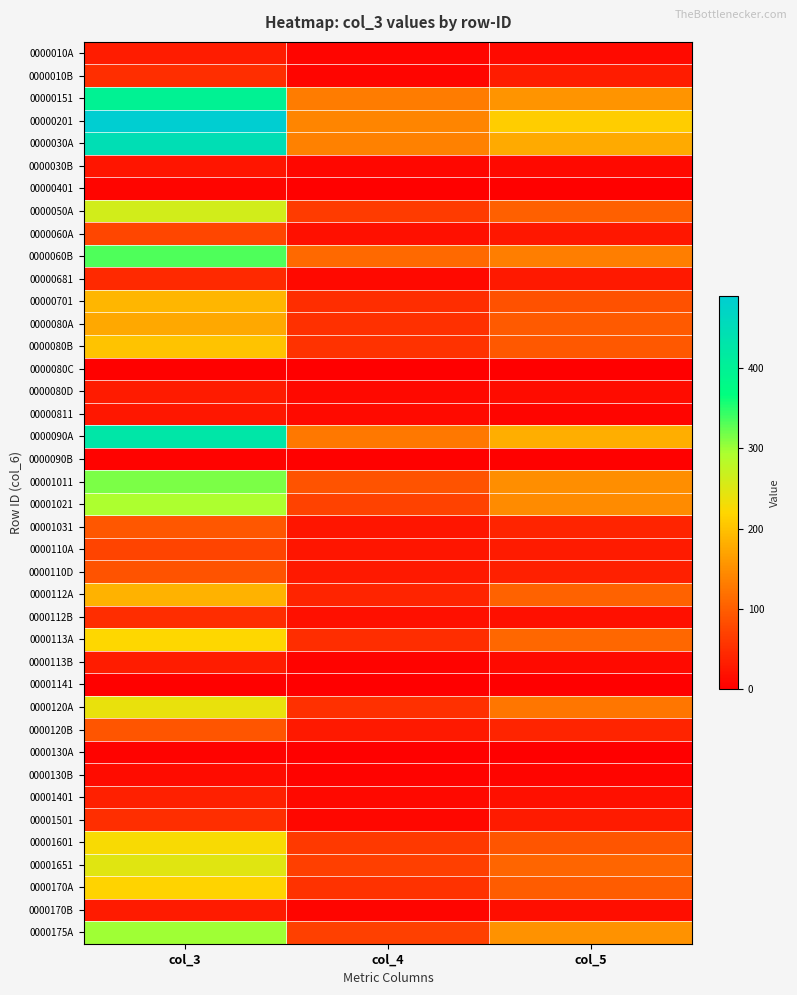

Reading left to right, list all the values displayed in this chart.

0000010A: col_3=31	col_4=7	col_5=13
0000010B: col_3=51	col_4=6	col_5=32
00000151: col_3=396	col_4=130	col_5=156
00000201: col_3=489	col_4=140	col_5=211
0000030A: col_3=446	col_4=136	col_5=176
0000030B: col_3=23	col_4=9	col_5=11
00000401: col_3=7	col_4=2	col_5=3
0000050A: col_3=260	col_4=64	col_5=102
0000060A: col_3=76	col_4=19	col_5=26
0000060B: col_3=333	col_4=112	col_5=133
00000681: col_3=45	col_4=10	col_5=28
00000701: col_3=189	col_4=49	col_5=86
0000080A: col_3=175	col_4=52	col_5=96
0000080B: col_3=202	col_4=54	col_5=94
0000080C: col_3=2	col_4=0	col_5=1
0000080D: col_3=29	col_4=10	col_5=14
00000811: col_3=26	col_4=13	col_5=6
0000090A: col_3=427	col_4=127	col_5=181
0000090B: col_3=5	col_4=2	col_5=3
00001011: col_3=314	col_4=88	col_5=150
00001021: col_3=294	col_4=72	col_5=146
00001031: col_3=92	col_4=24	col_5=39
0000110A: col_3=73	col_4=23	col_5=30
0000110D: col_3=89	col_4=27	col_5=35
0000112A: col_3=185	col_4=40	col_5=104
0000112B: col_3=49	col_4=18	col_5=19
0000113A: col_3=220	col_4=48	col_5=109
0000113B: col_3=32	col_4=4	col_5=13
00001141: col_3=2	col_4=0	col_5=1
0000120A: col_3=239	col_4=53	col_5=125
0000120B: col_3=91	col_4=28	col_5=40
0000130A: col_3=4	col_4=2	col_5=0
0000130B: col_3=15	col_4=4	col_5=7
00001401: col_3=35	col_4=10	col_5=19
00001501: col_3=50	col_4=9	col_5=30
00001601: col_3=227	col_4=63	col_5=90
00001651: col_3=248	col_4=67	col_5=107
0000170A: col_3=217	col_4=55	col_5=98
0000170B: col_3=29	col_4=7	col_5=17
0000175A: col_3=298	col_4=70	col_5=154